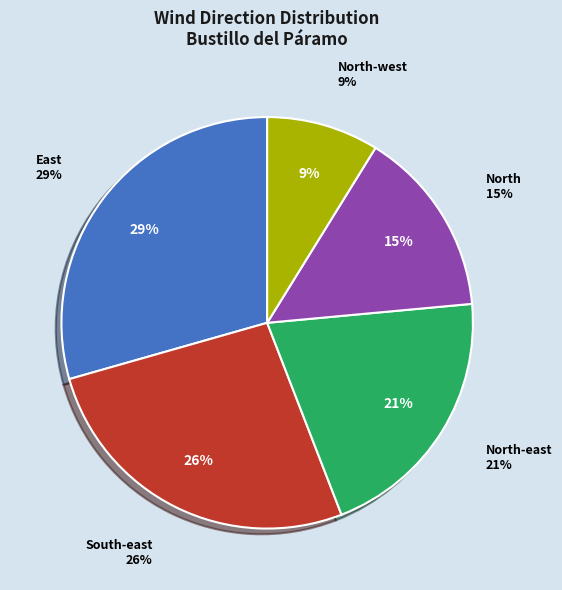

Is there any slice that represents more than half of the pie?

No